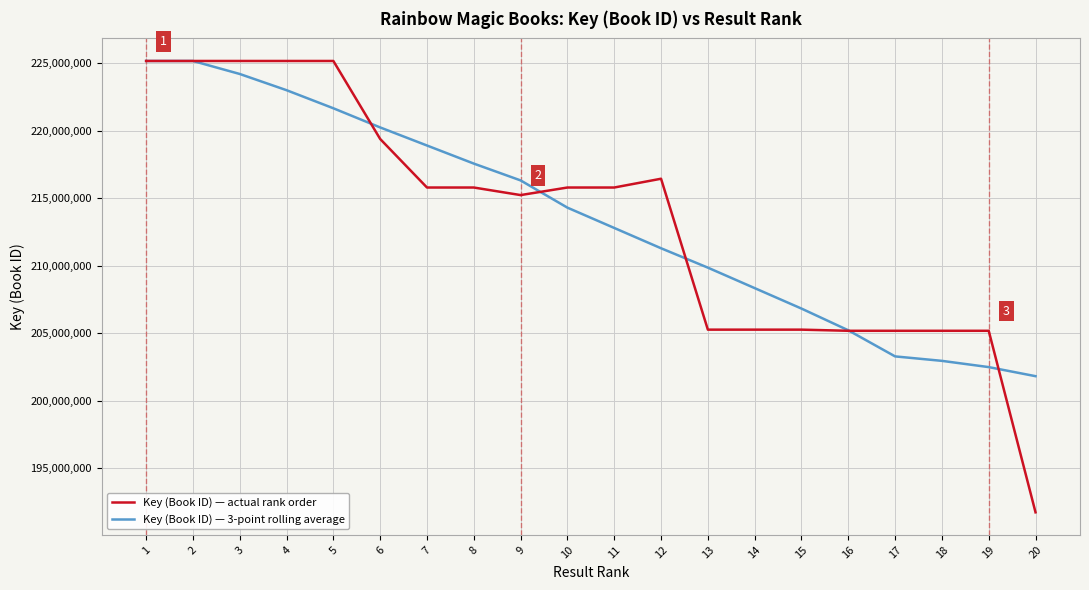

What is the difference between the Key (Book ID) — 3-point rolling average values at 14 and 6?

11906771